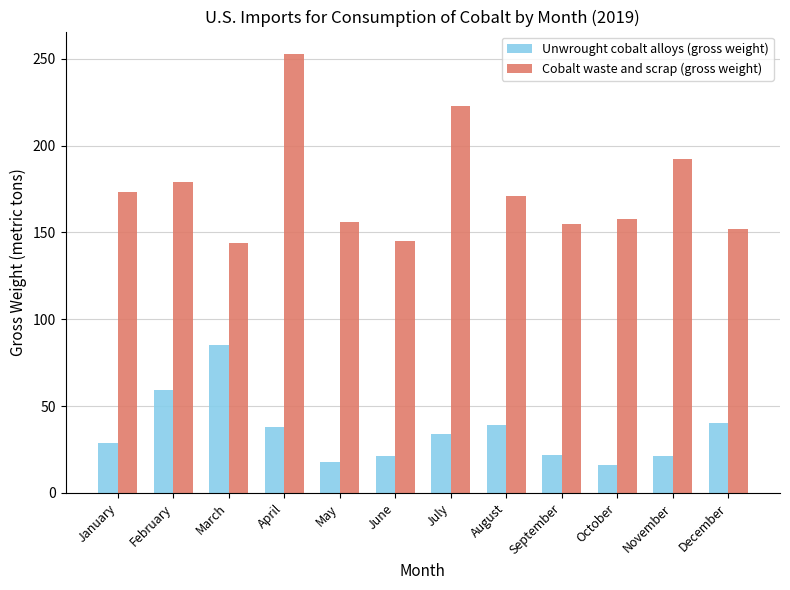

At which label does Unwrought cobalt alloys (gross weight) reach its peak?

March